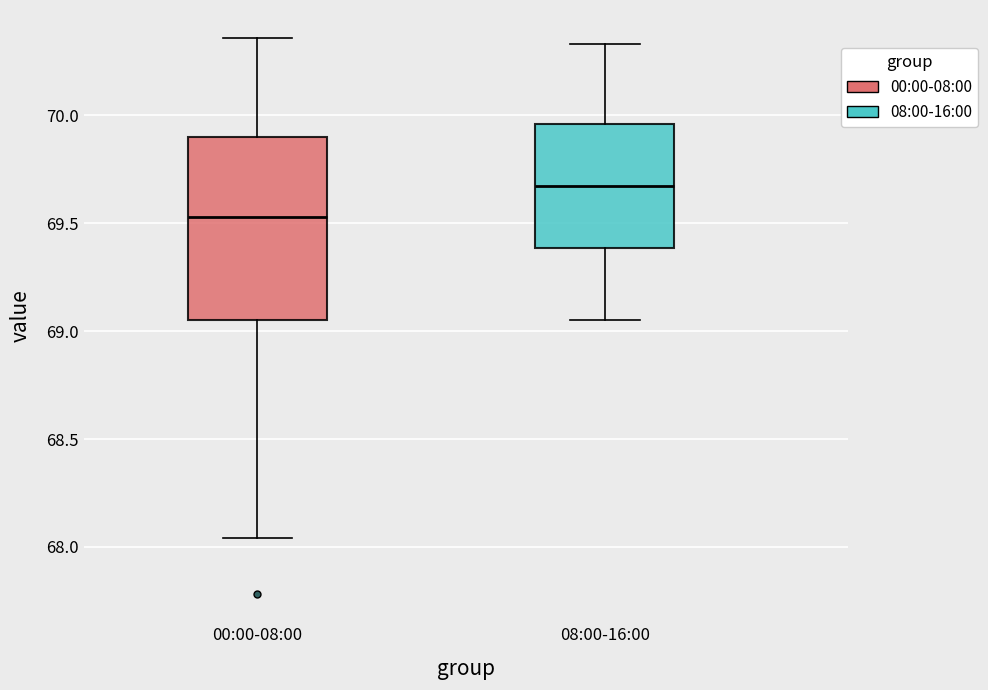

Where is the upper edge of the box for 00:00-08:00 on the y-axis? The values are not printed on the chart, so give them approximately, as read against the axis.

69.90